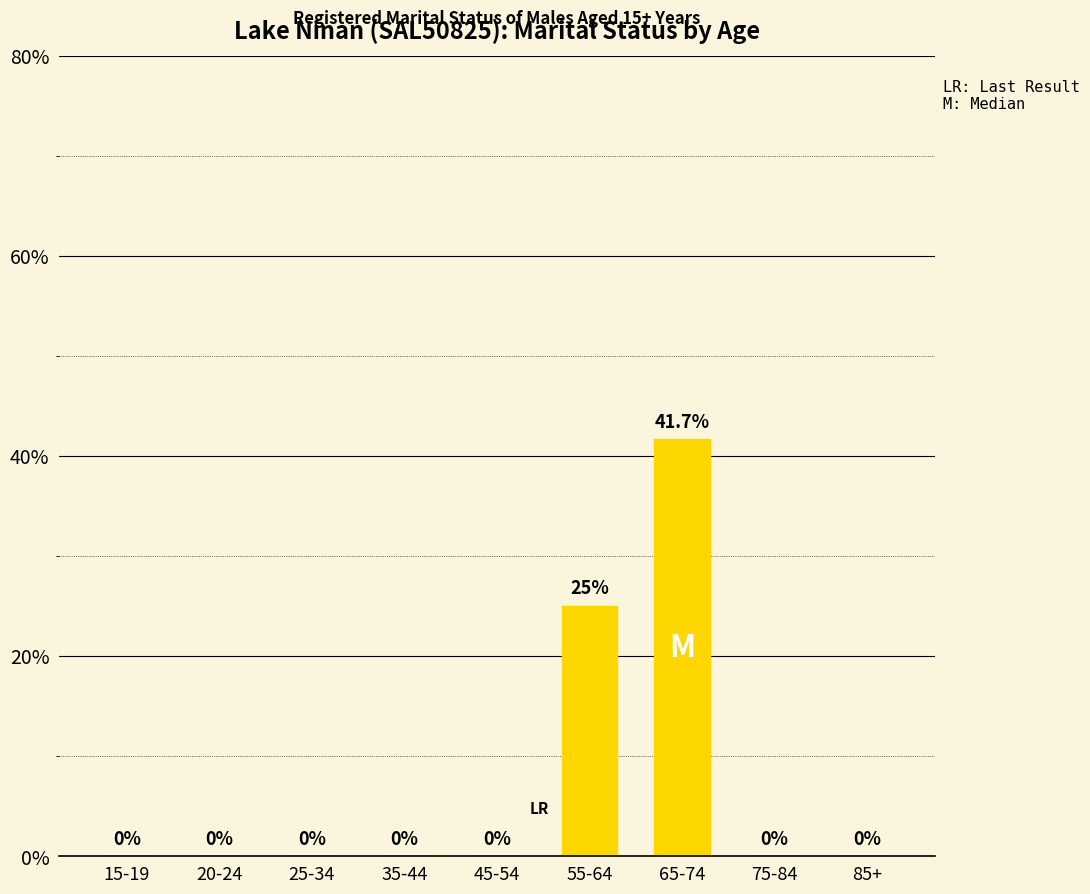

What is the sum of the values at 20-24 and 55-64?

25.0